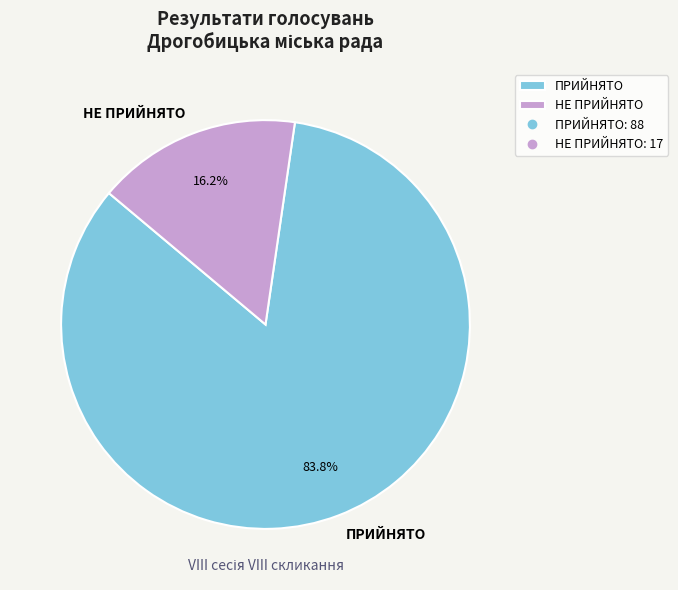

To the nearest percent, what is the average slice percentage?

50%